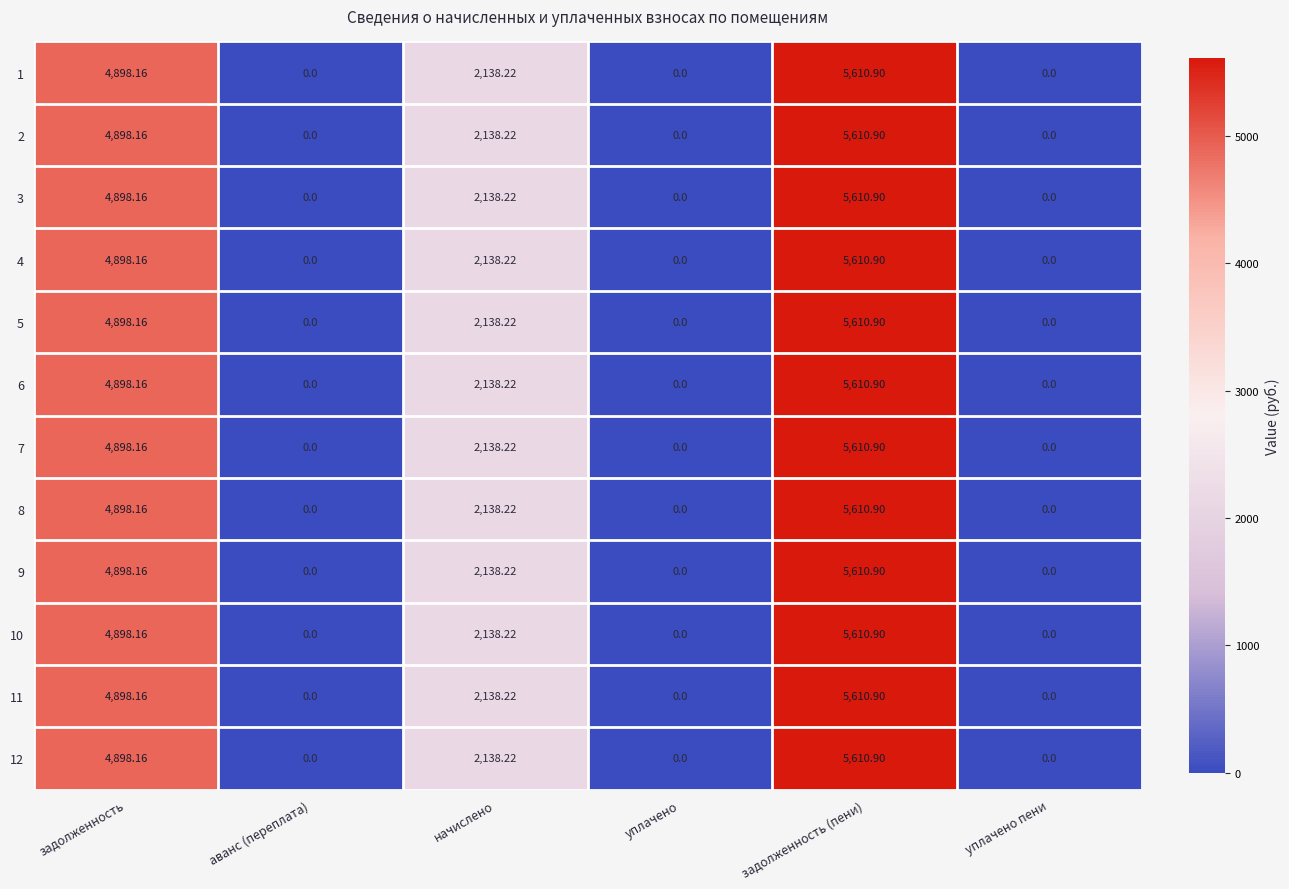

At which label is 4 closest to 2805?

начислено